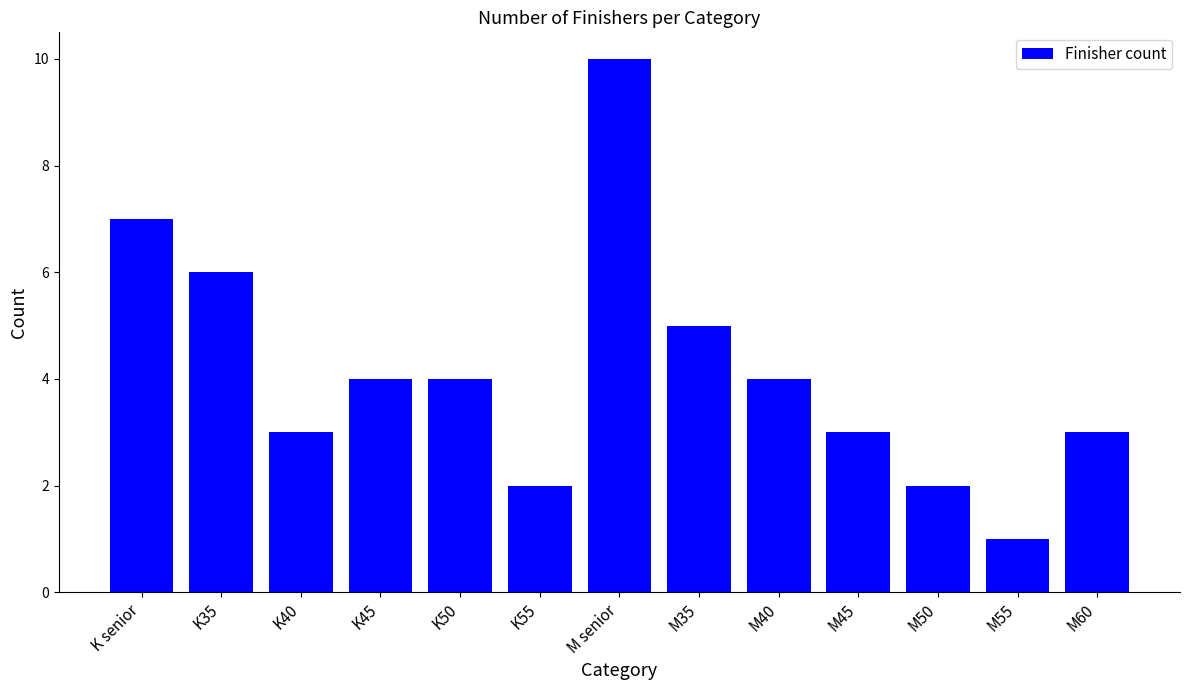

What is the ratio of the value at M45 to the value at K55?

1.5